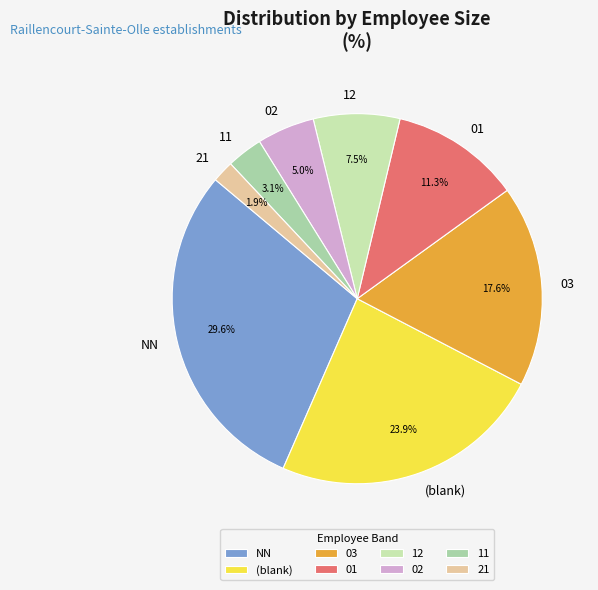

Combined, do NN and 03 account for over 50%?

No